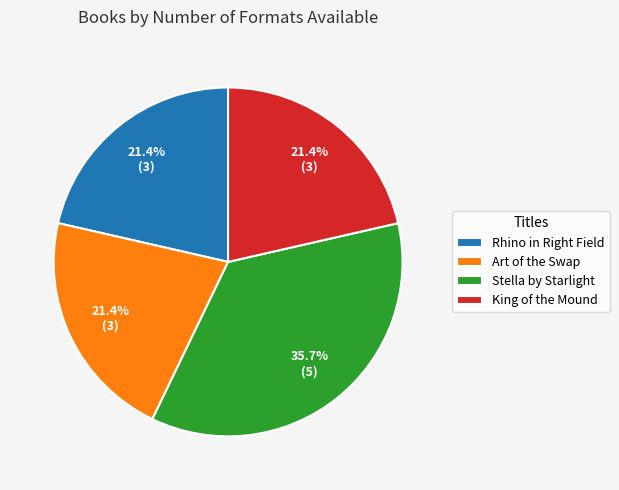

What is the largest slice in the pie chart?

Stella by Starlight